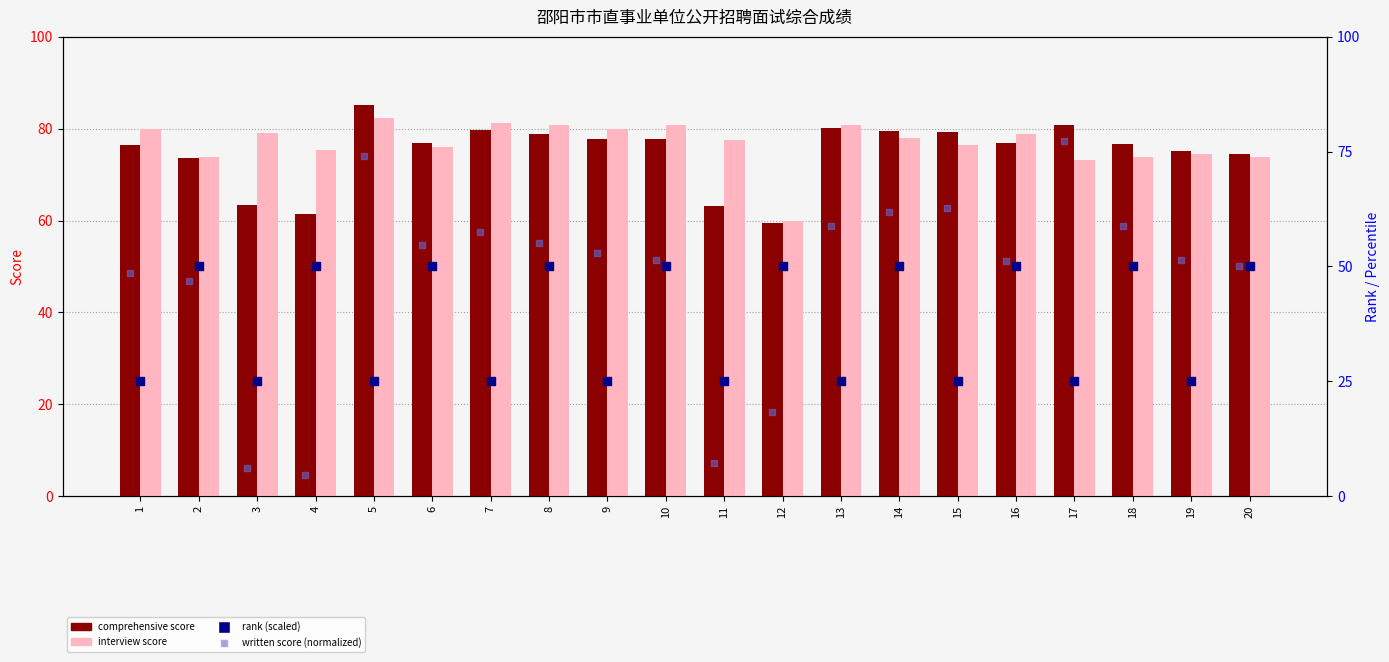

At how many categories does at least one series exceed 17?

20